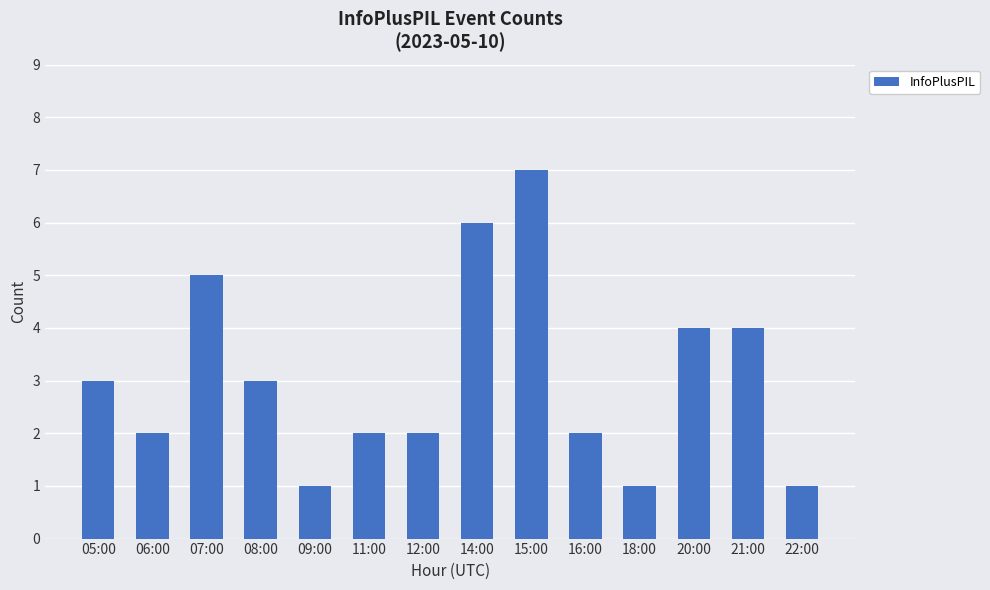

Which has a higher value, 21:00 or 14:00?

14:00